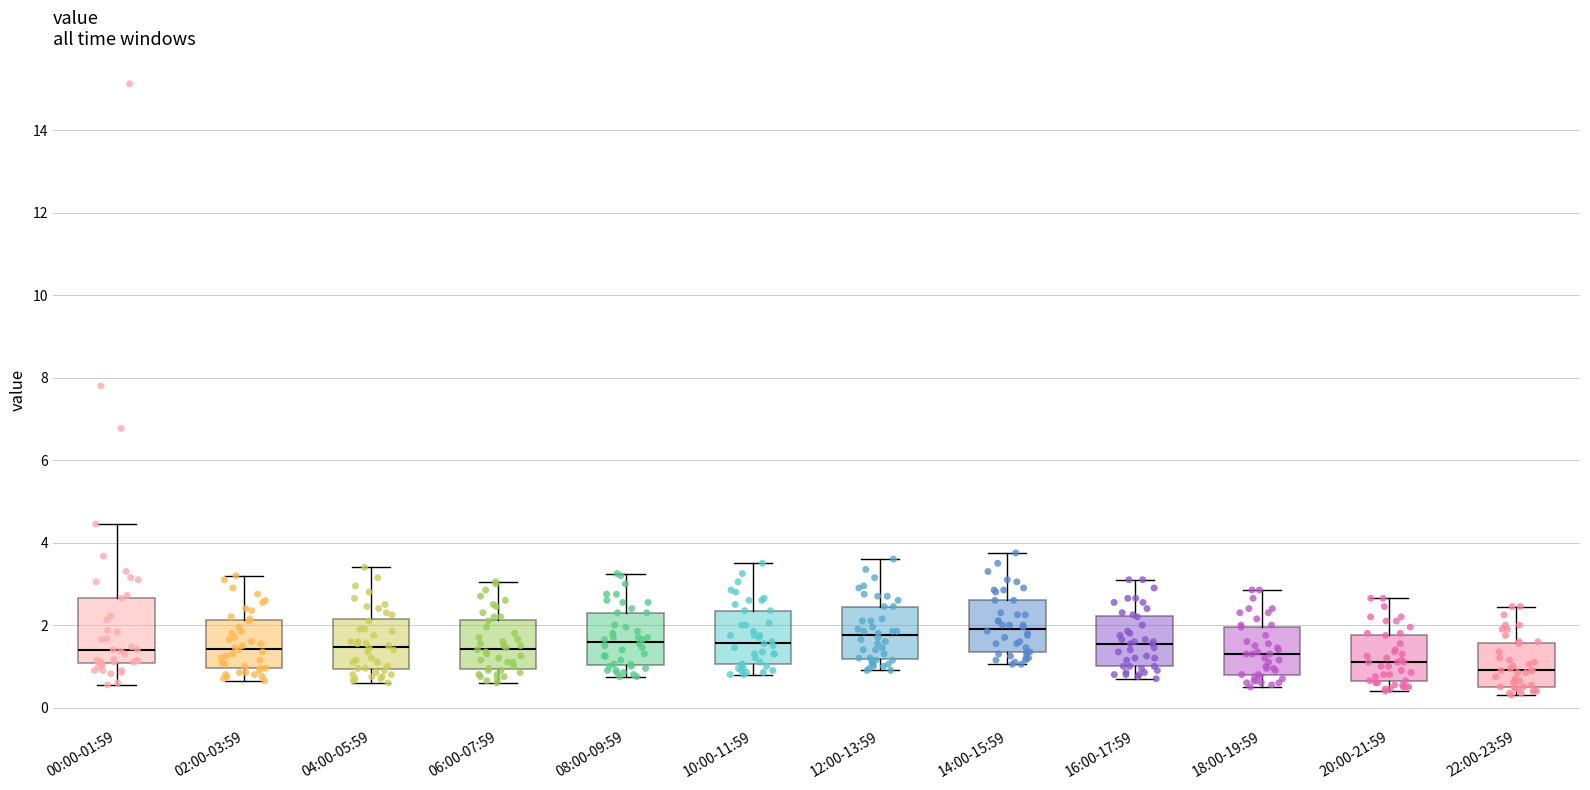

Comparing the boxes themselves (not the whiskers), which one is the tallest?

00:00-01:59